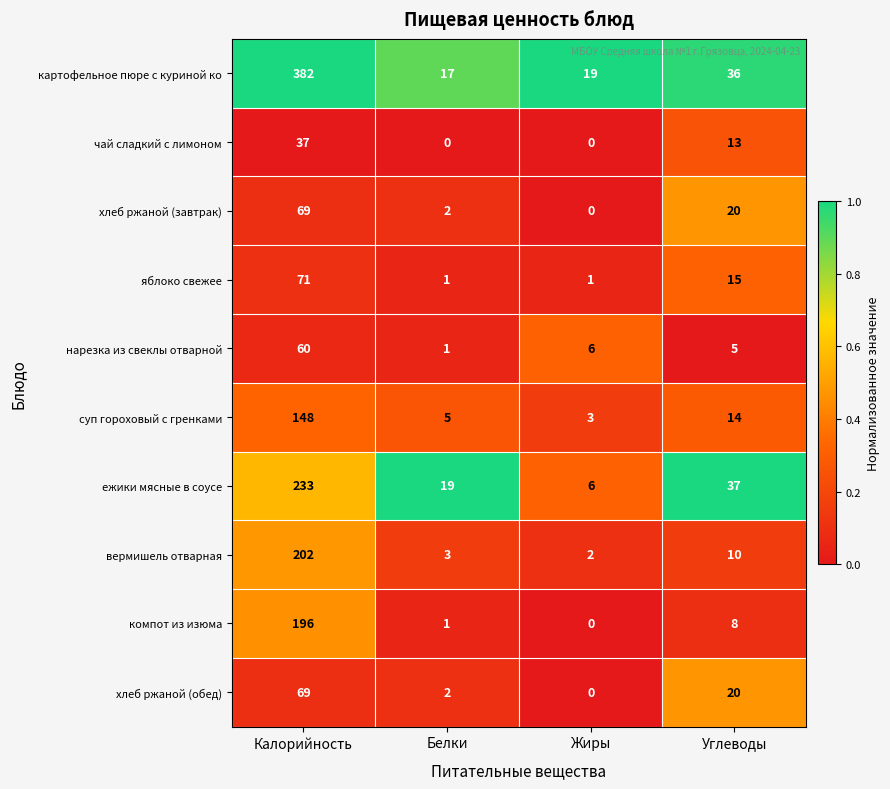

True or false: ежики мясные в соусе has a value of 19 at Белки.

True